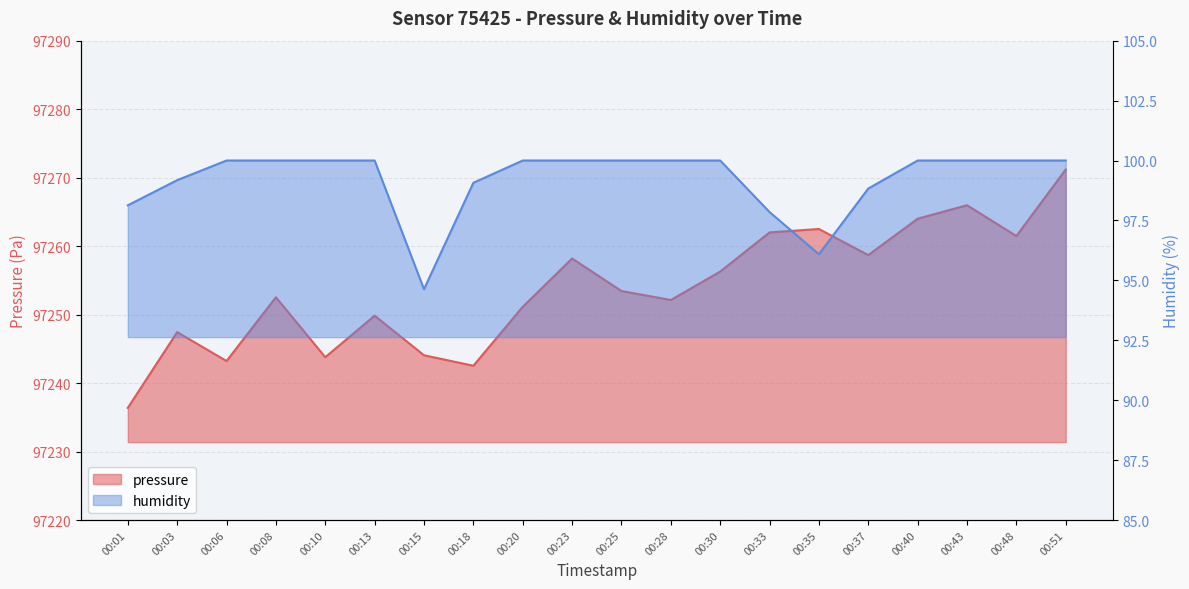

True or false: pressure has more than 0 points higher than both neighbors.

True